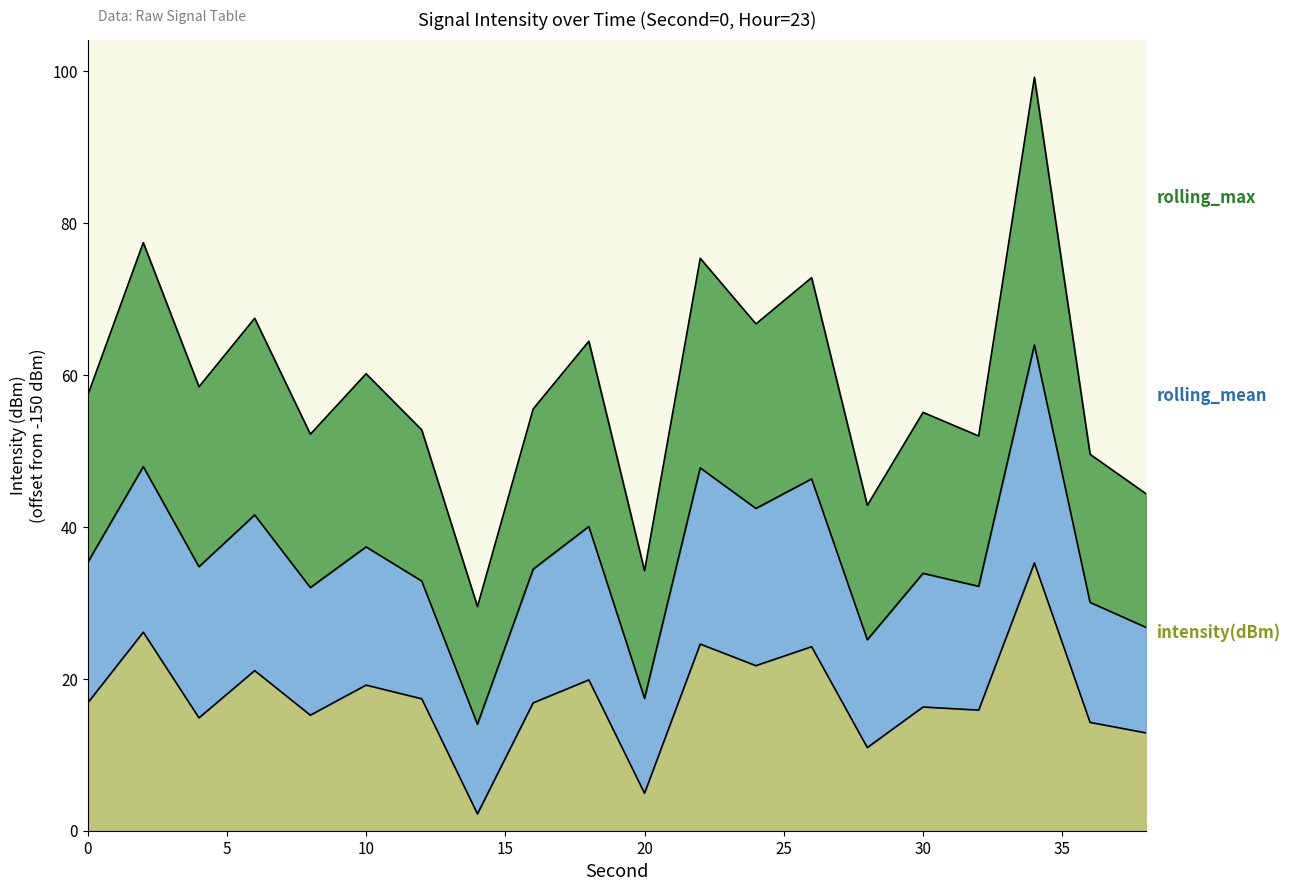

The rolling_mean series shows 116.6 at 2. True or false?

False